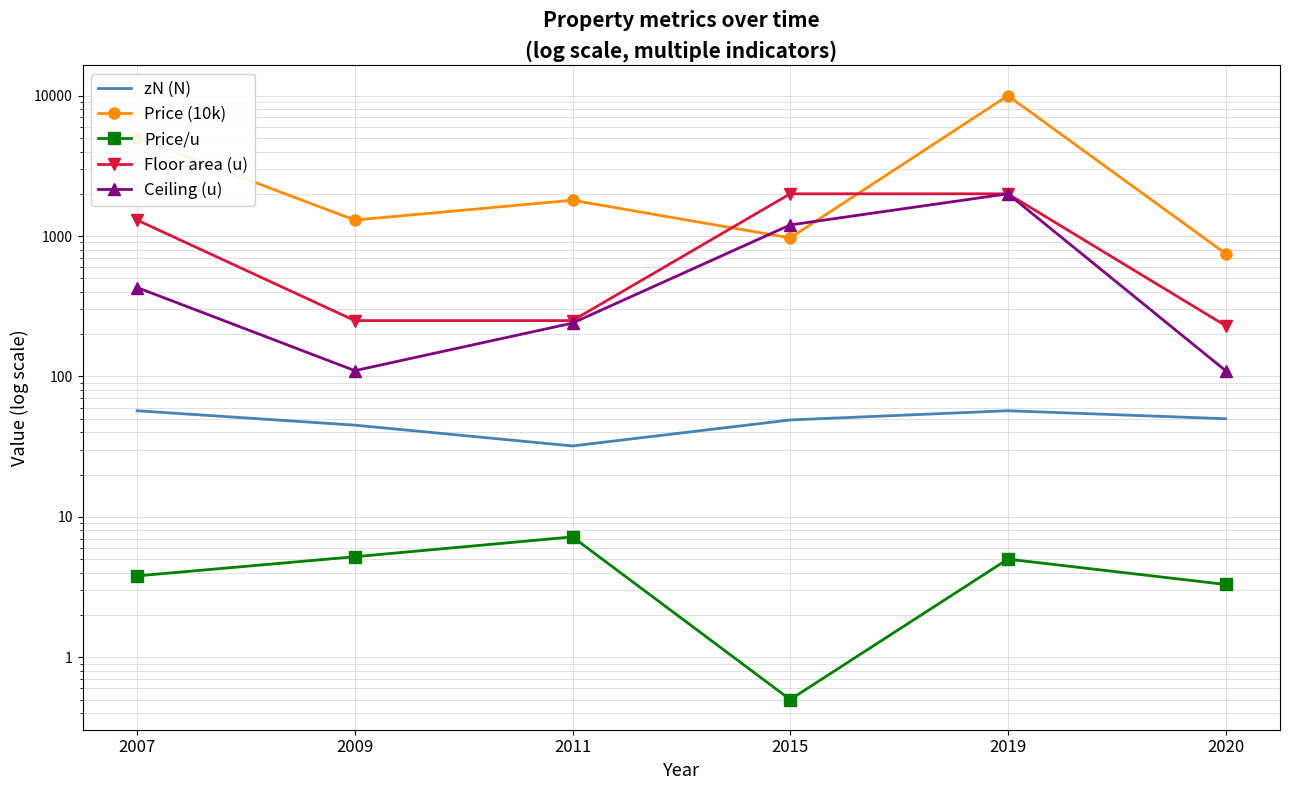

Reading right to left, what are all the values shown in this chart?

zN (N): 50.0	57.0	49.0	32.0	45.0	57.0
Price (10k): 750.0	10000.0	970.0	1800.0	1300.0	5000.0
Price/u: 3.3	5.0	0.5	7.2	5.2	3.8
Floor area (u): 230.0	2000.0	2000.0	250.0	250.0	1300.0
Ceiling (u): 110.0	2000.0	1200.0	240.0	110.0	430.0